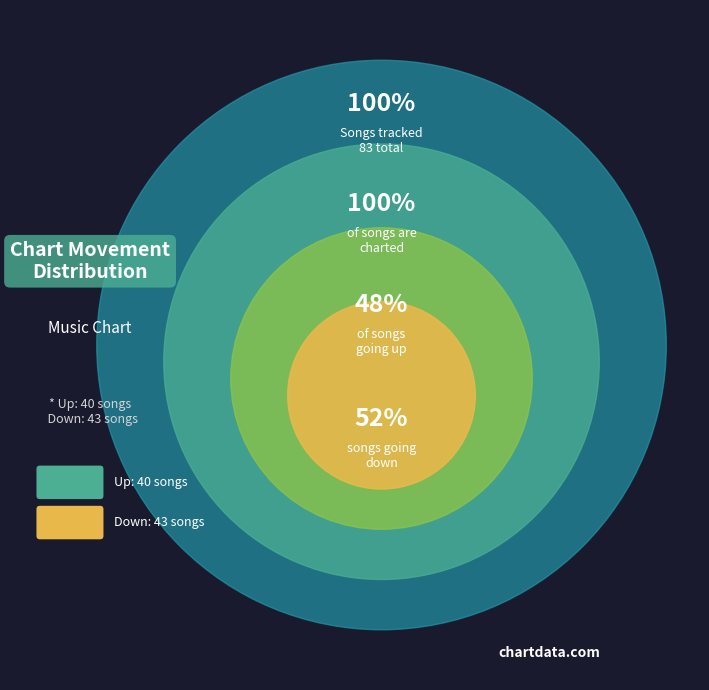

Which slice is the smallest?

up